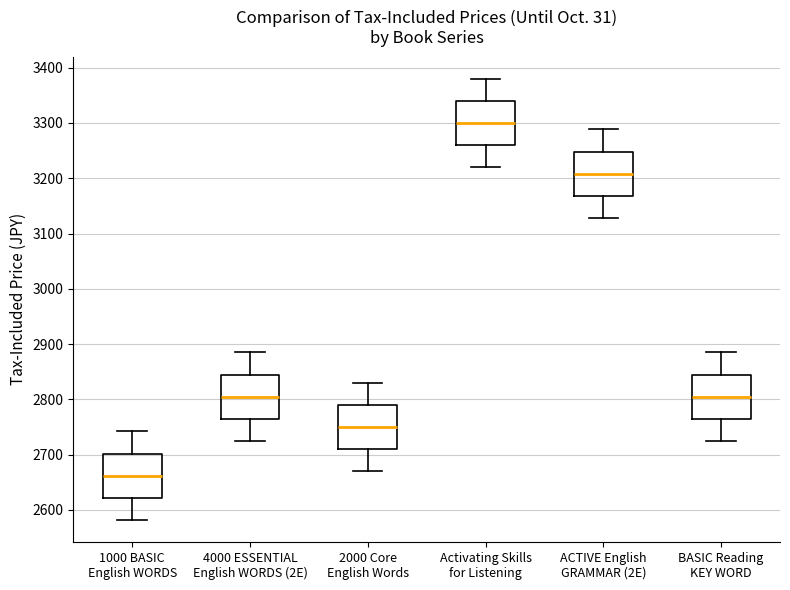

Where is the lower edge of the box for 2000 Core English Words on the y-axis? The values are not printed on the chart, so give them approximately, as read against the axis.

2710